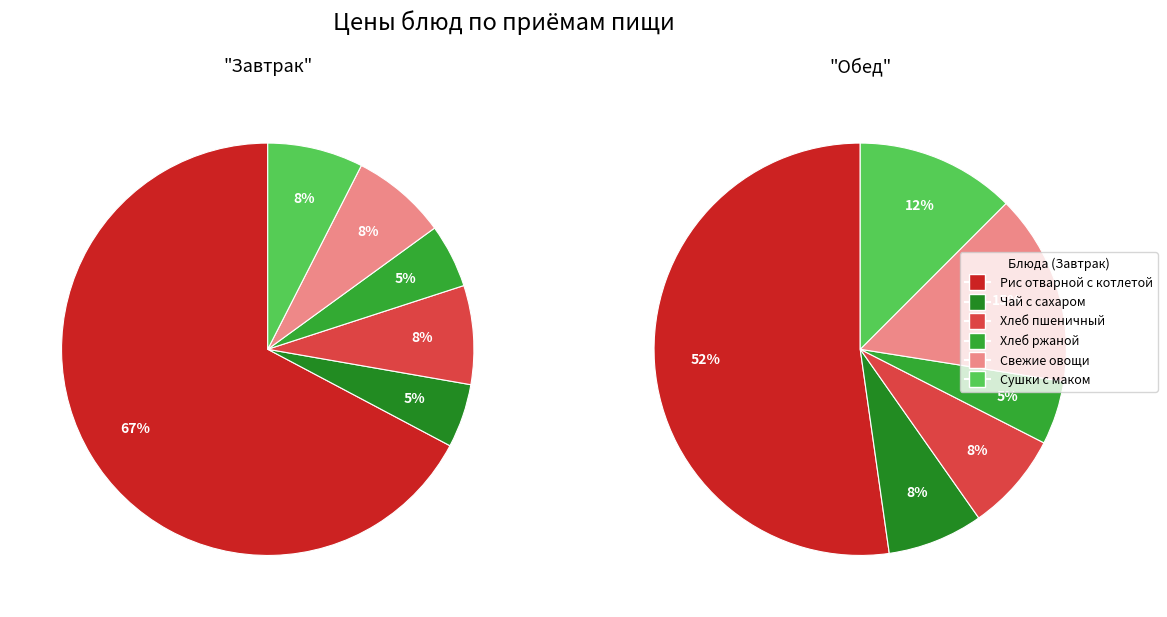

Does any single category account for the majority?

Yes